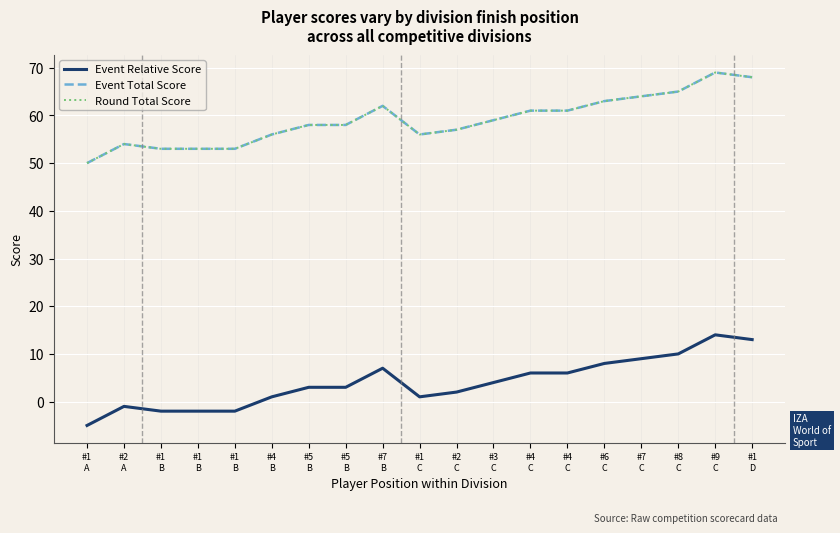

Is it true that Event Total Score equals 56 at #1
C?

True